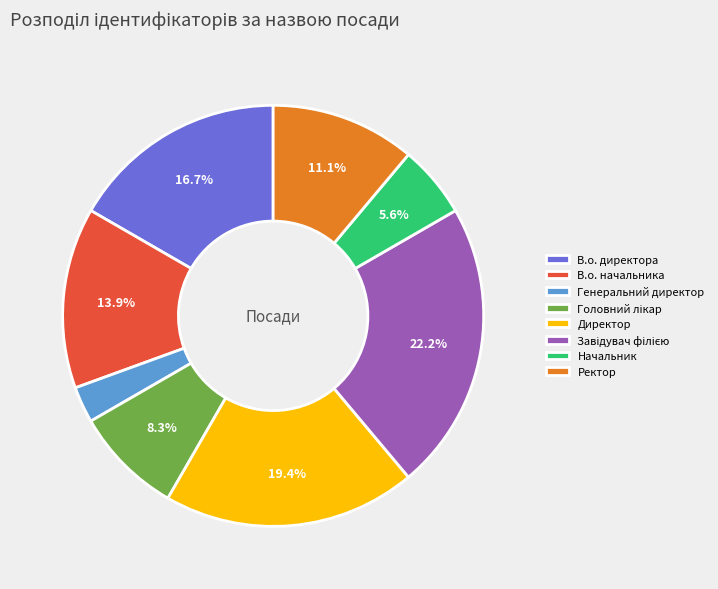

True or false: Ректор accounts for 19% of the total.

False